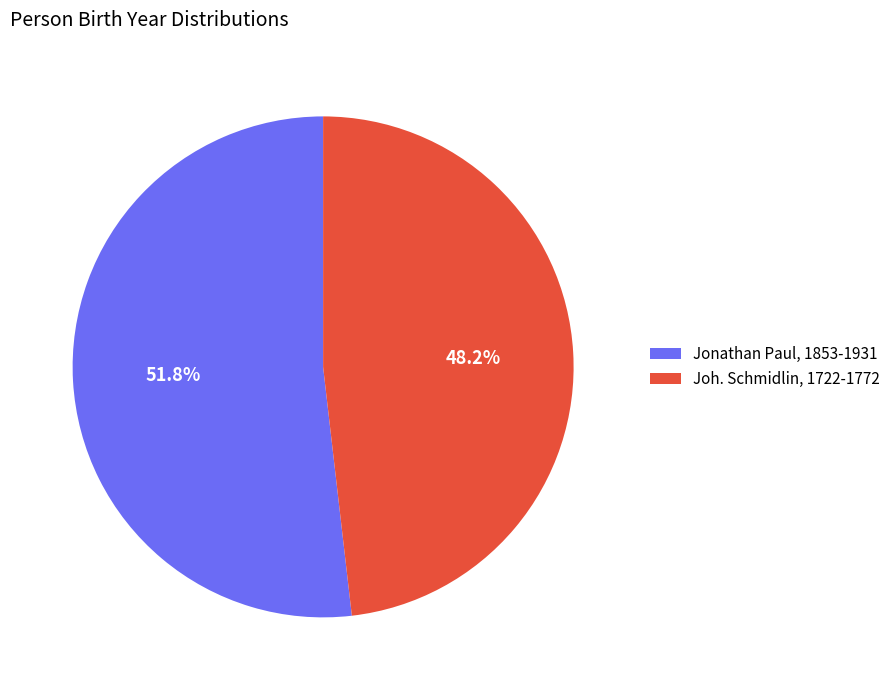

Does Jonathan Paul, 1853-1931 account for over 50% of the chart?

Yes